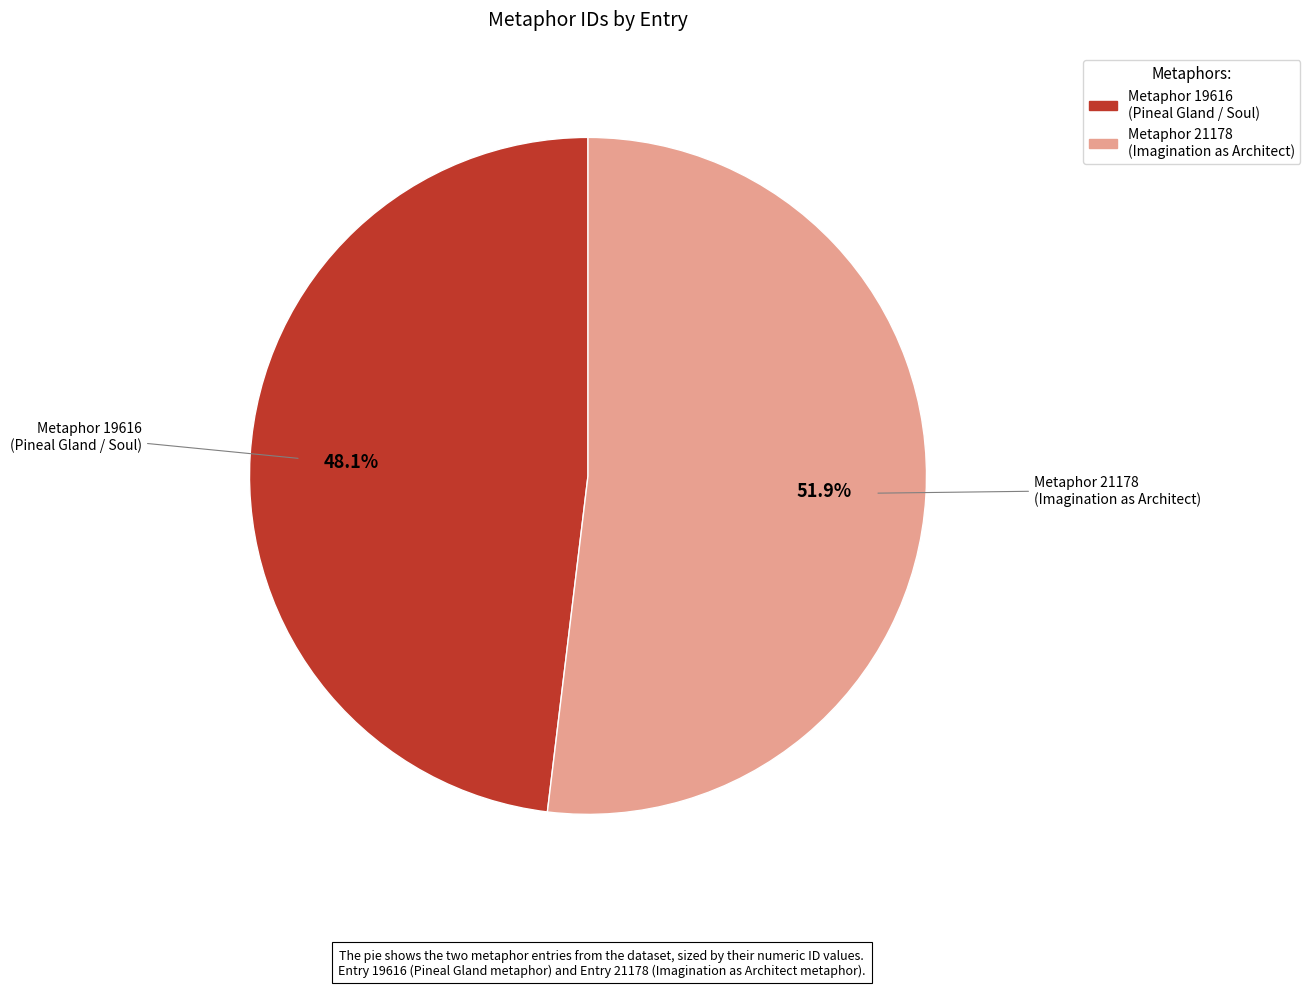

Does any single category account for the majority?

Yes